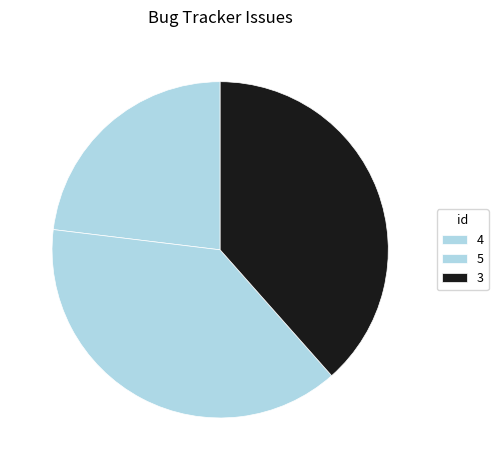

Count the number of slices in the pie.

3